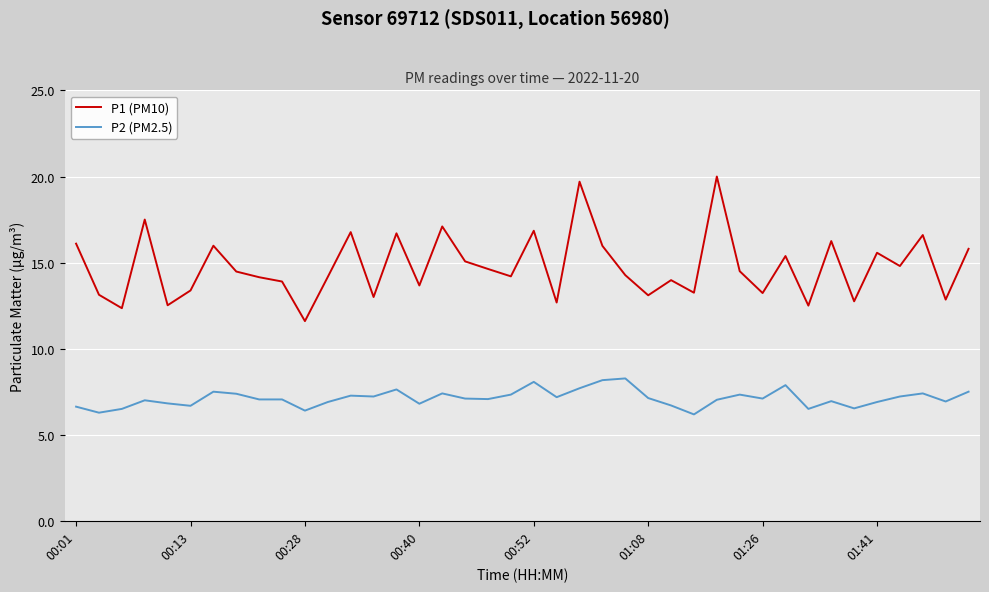

Which series has the largest total across all categories?

P1 (PM10)